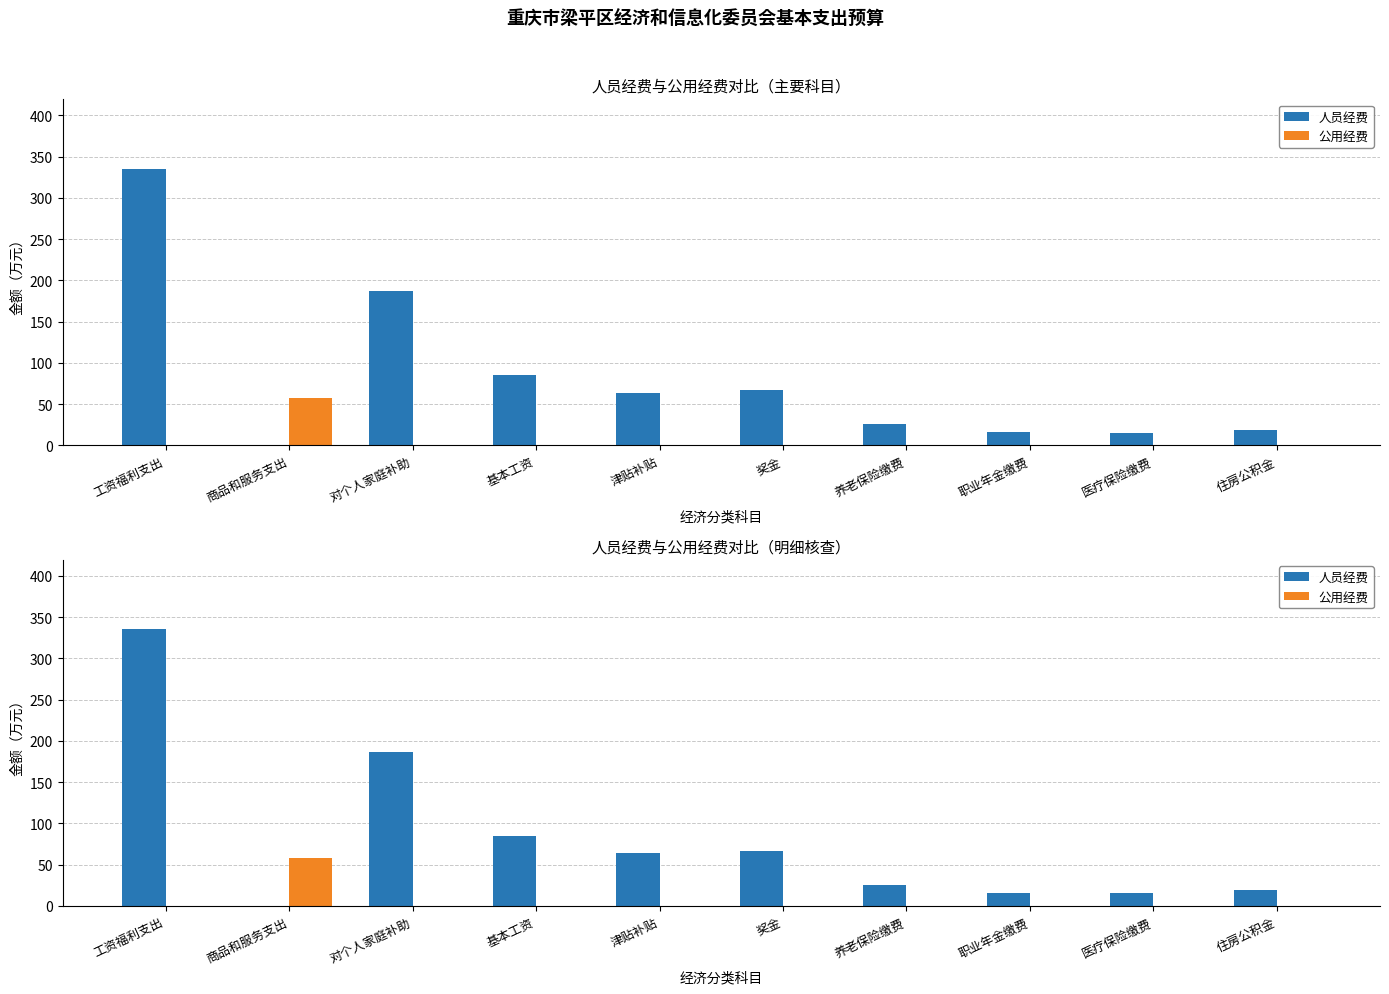

At which category is the sum across all series the highest?

工资福利支出